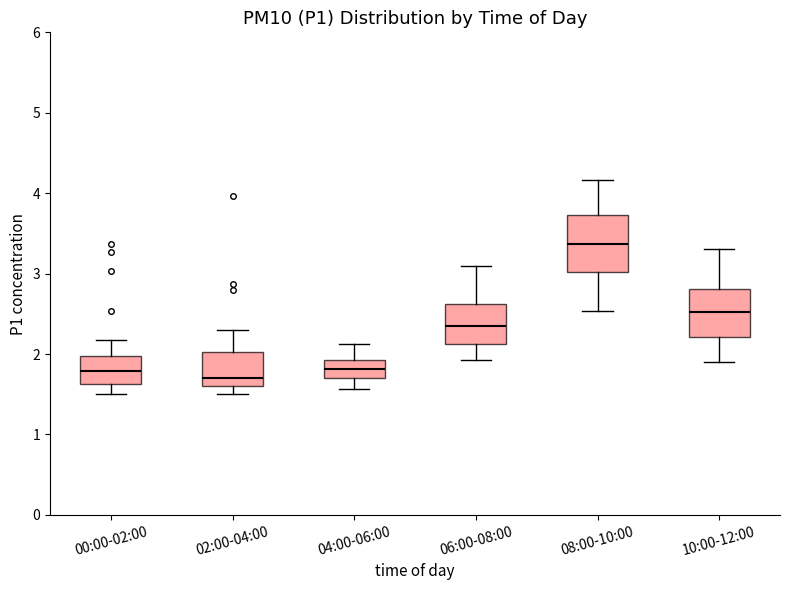

Which box has the highest median line?

08:00-10:00